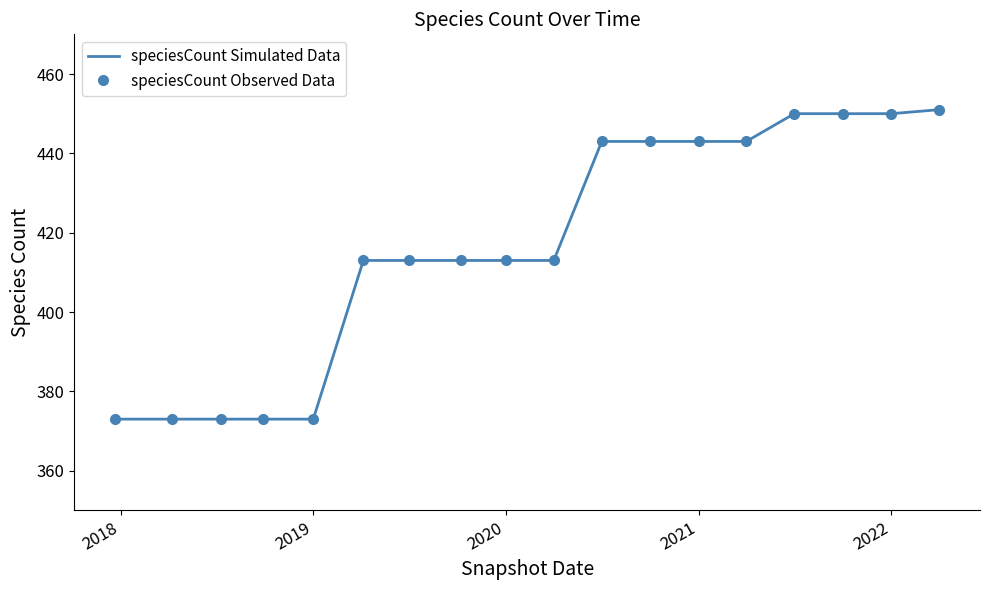

At how many categories does at least one series exceed 389?

13